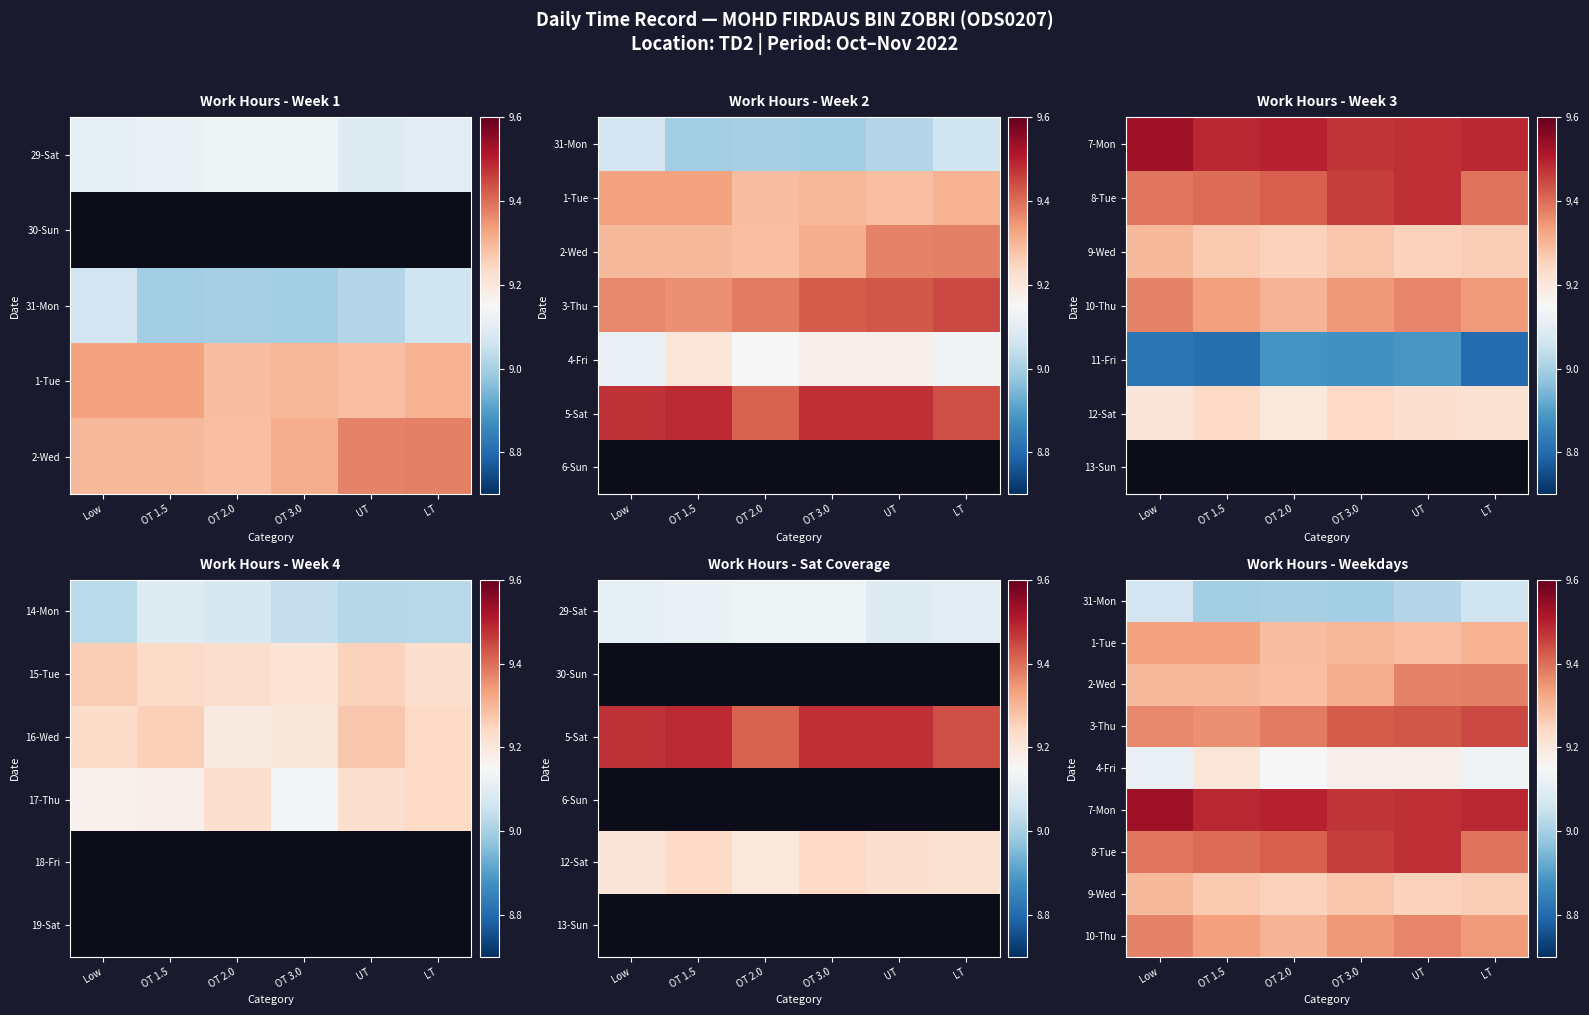

At OT 1.5, list the series in order from smallest to largest.

31-Mon, 4-Fri, 9-Wed, 2-Wed, 1-Tue, 10-Thu, 3-Thu, 8-Tue, 7-Mon